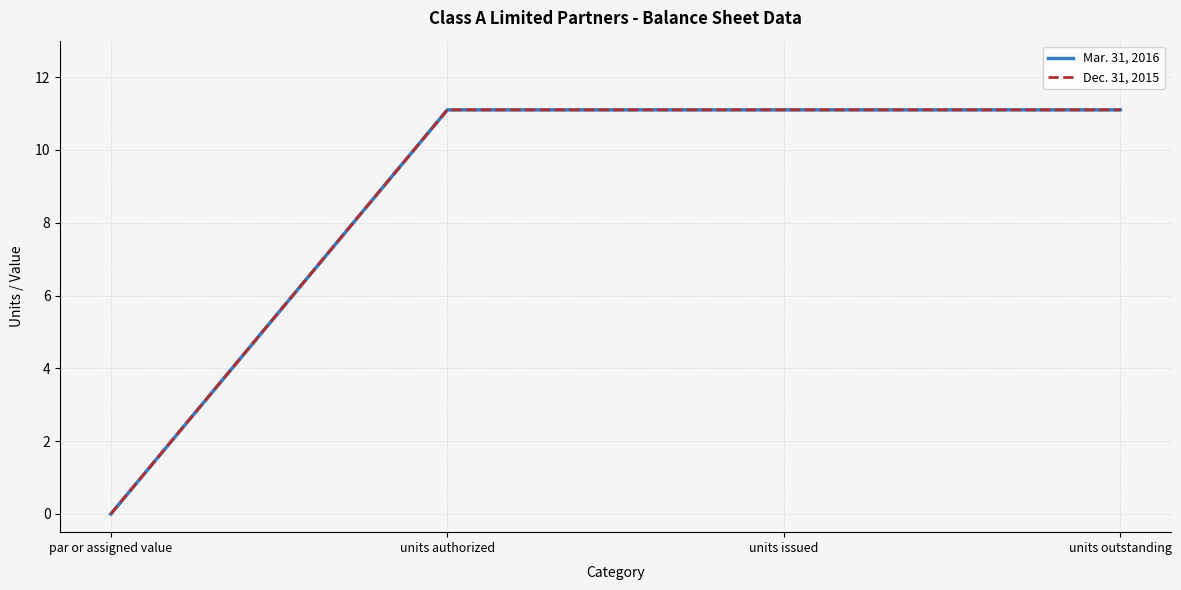

The value of Mar. 31, 2016 at units issued is 11.1. True or false?

True